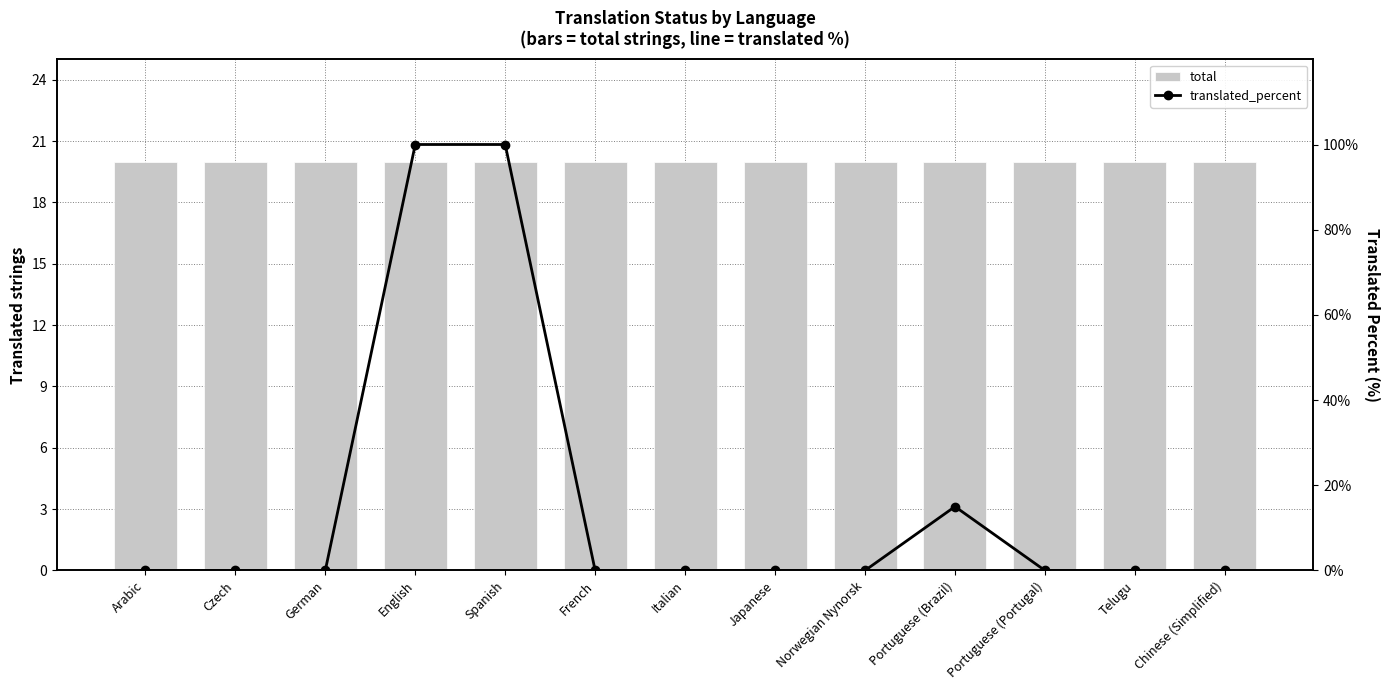

Which has a higher value, Italian or French?

Italian